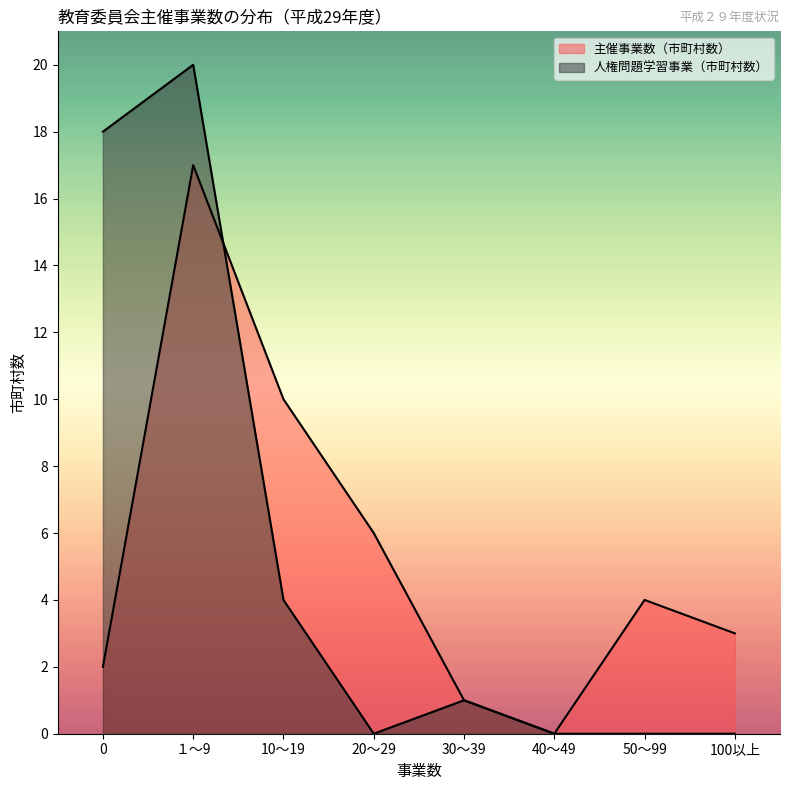

Between 40～49 and 10～19, which is larger?

10～19